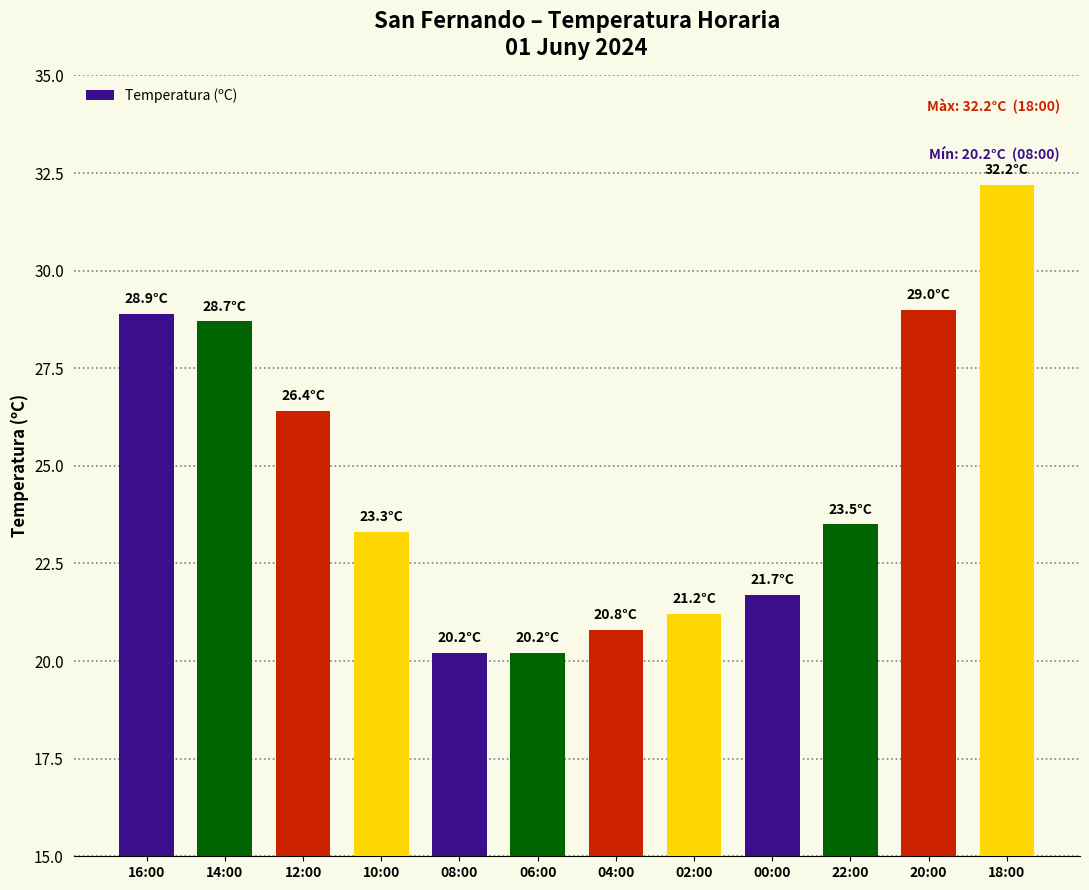

What position from the left is 18:00?

12